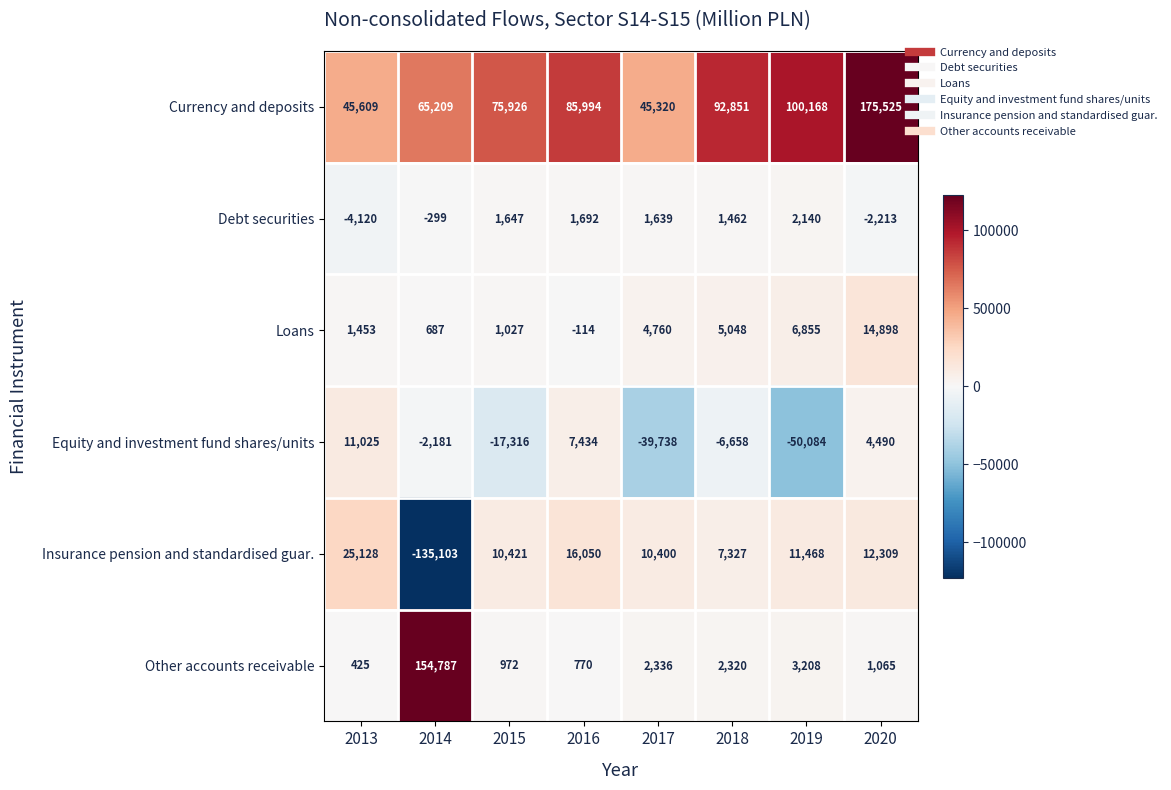

The Loans series shows 1453 at 2013. True or false?

True